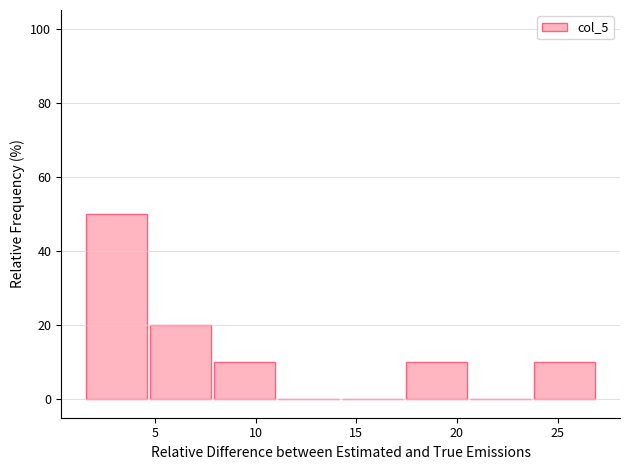

How tall is the bar that spans 5.0 to 8.0 on the x-axis? Neither the bar edges nor the heights are printed on the chart, so give them approximately, as read against the axes.

20